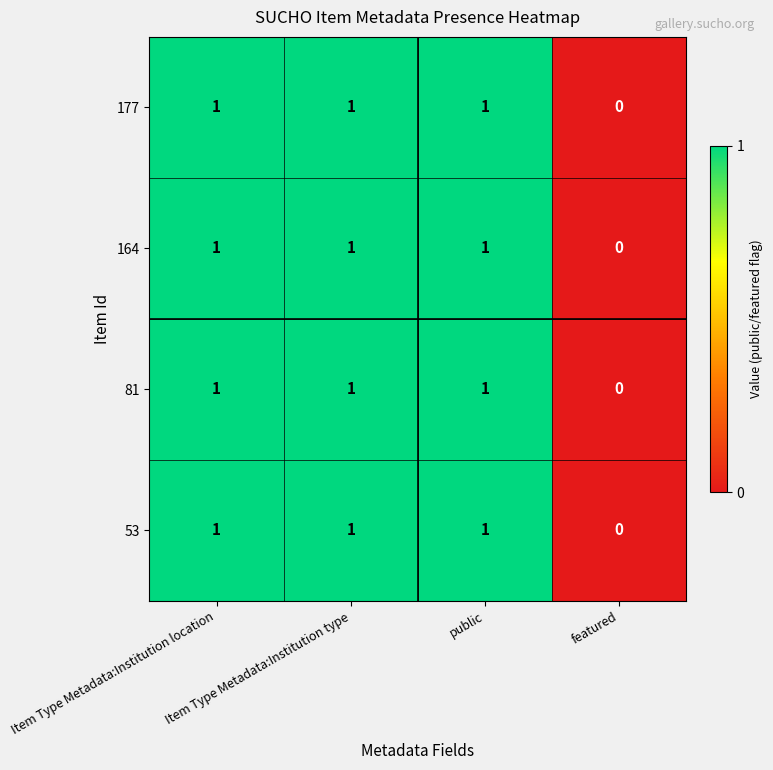

What is the total value across all series at Item Type Metadata:Institution location?

4